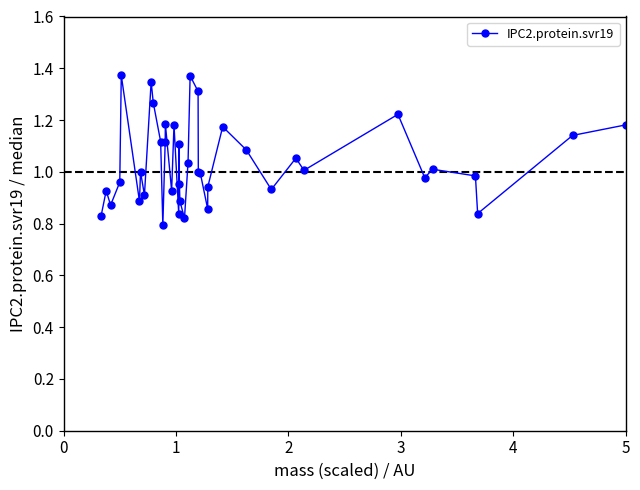

True or false: the data has more than 2 interior local peaks.

True